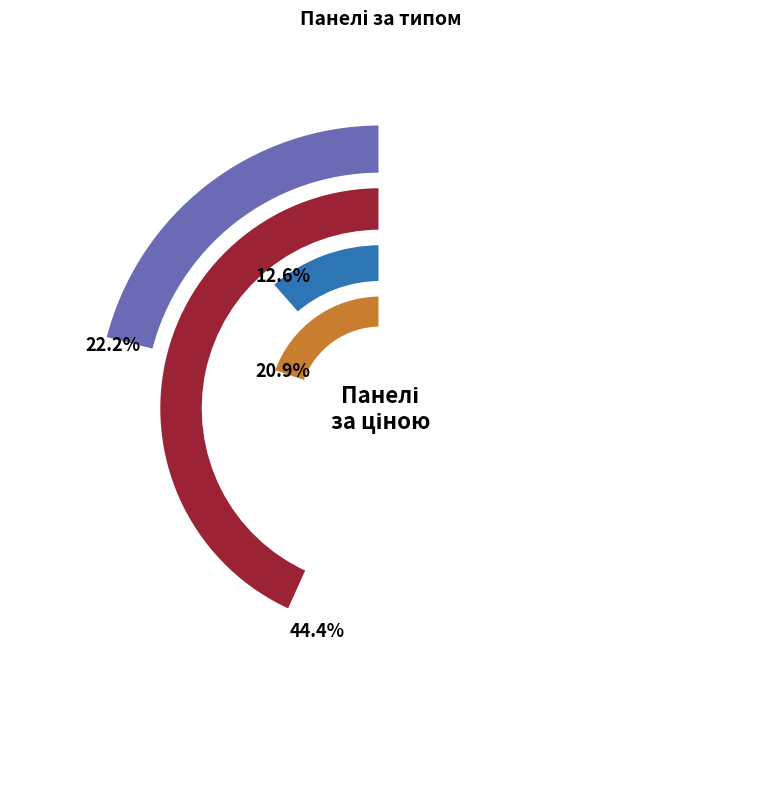

Which slice is the smallest?

Панель AGT